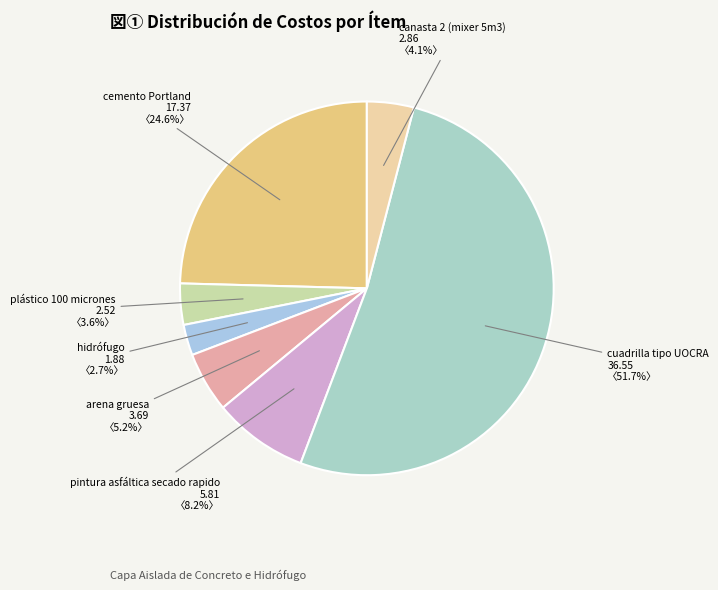

Which category has the smallest portion of the pie?

hidrófugo